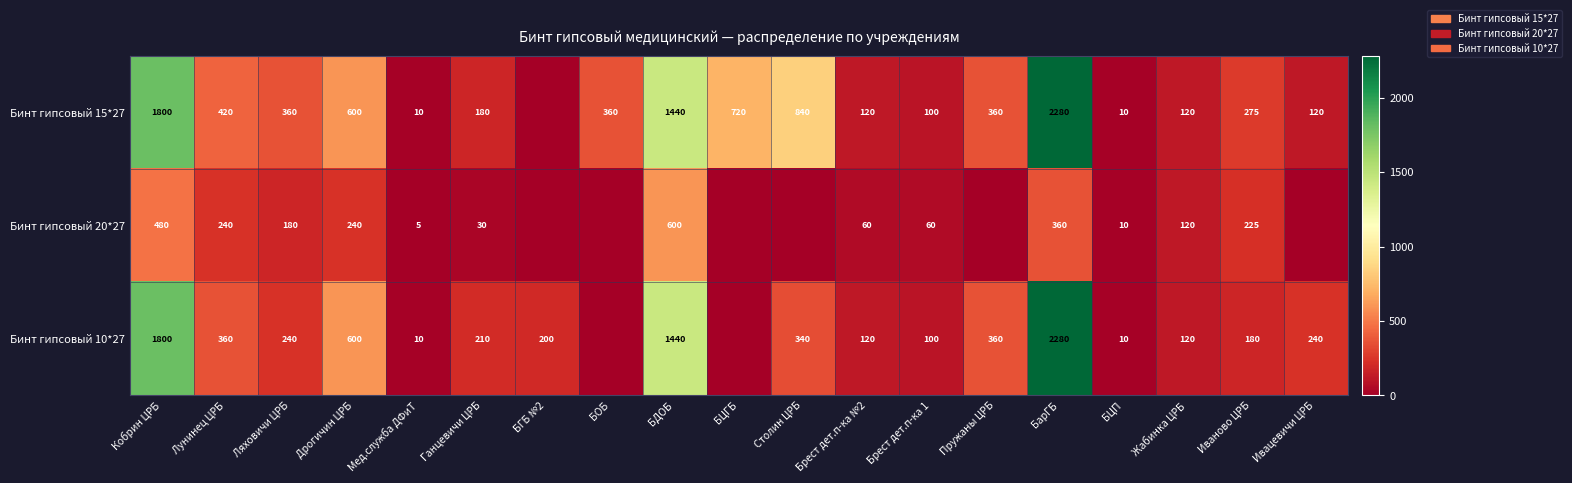

At which category is the sum across all series the highest?

БарГБ